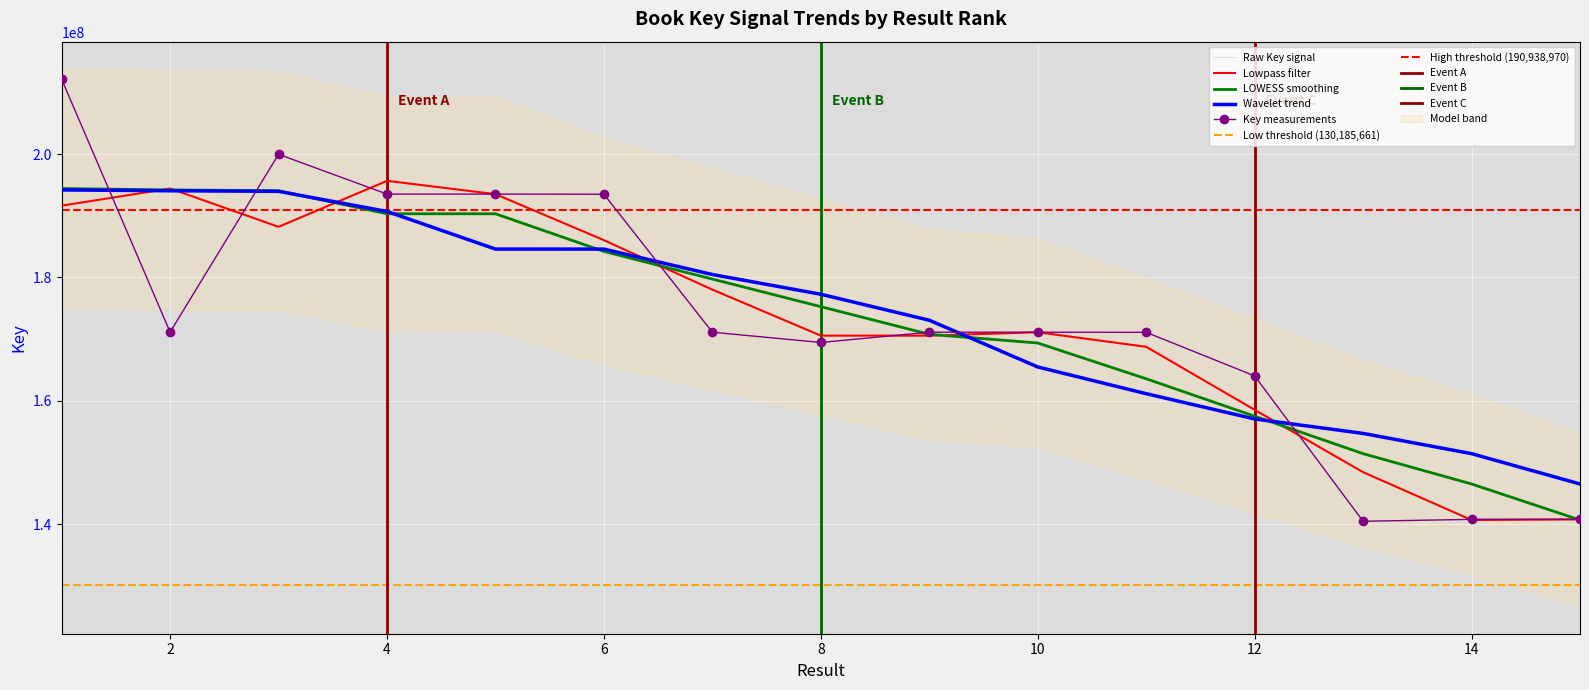

Where is the first local maximum?

3